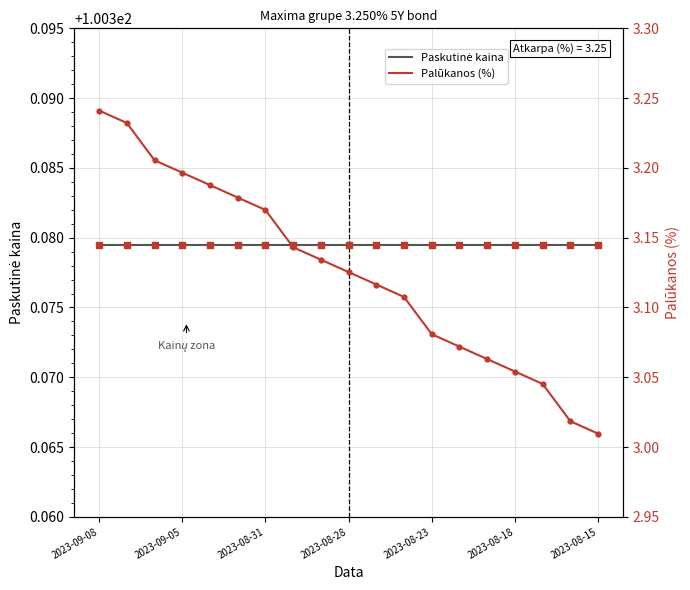

Which series contains the lowest Y value?

Palūkanos (%)